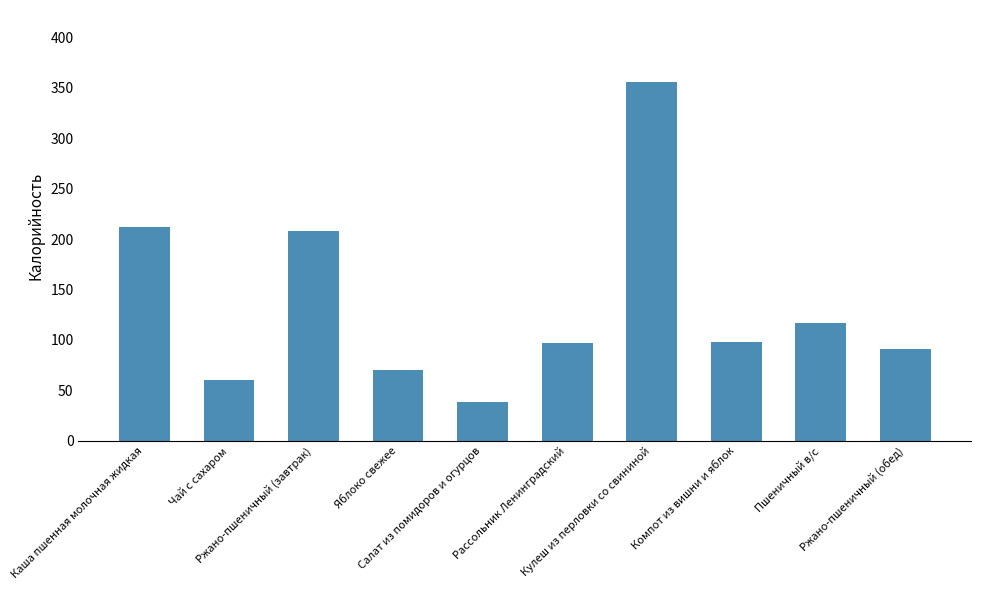

Which category has the highest value across all series?

Кулеш из перловки со свининой